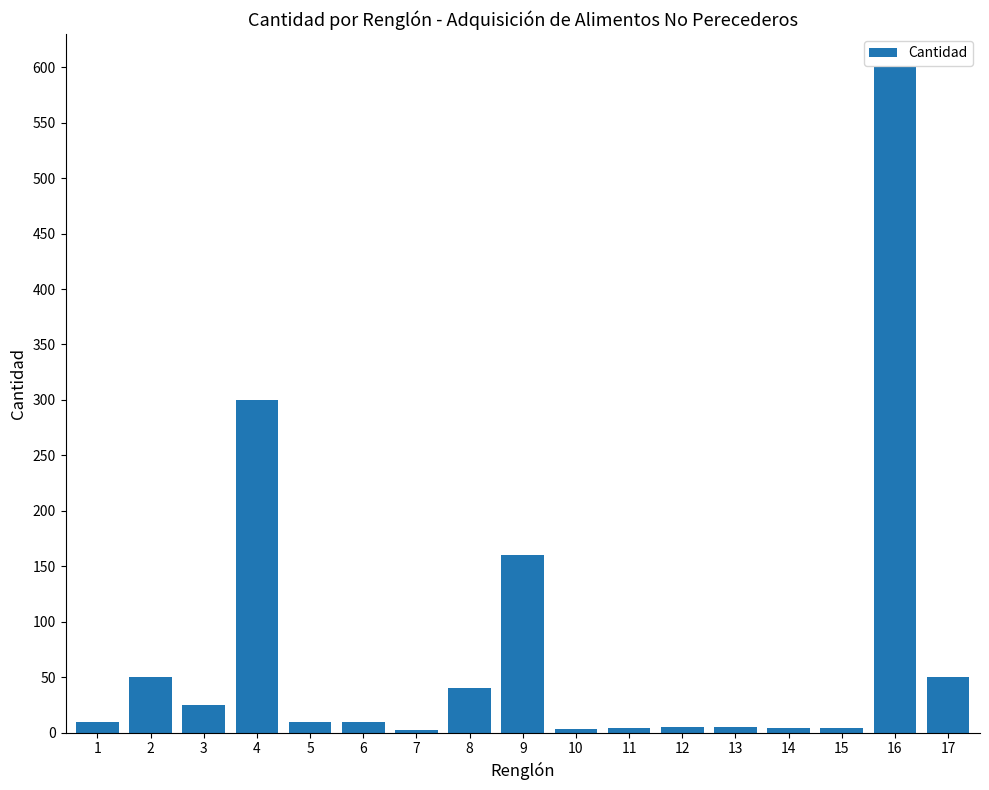

What is the sum of all values?

1282